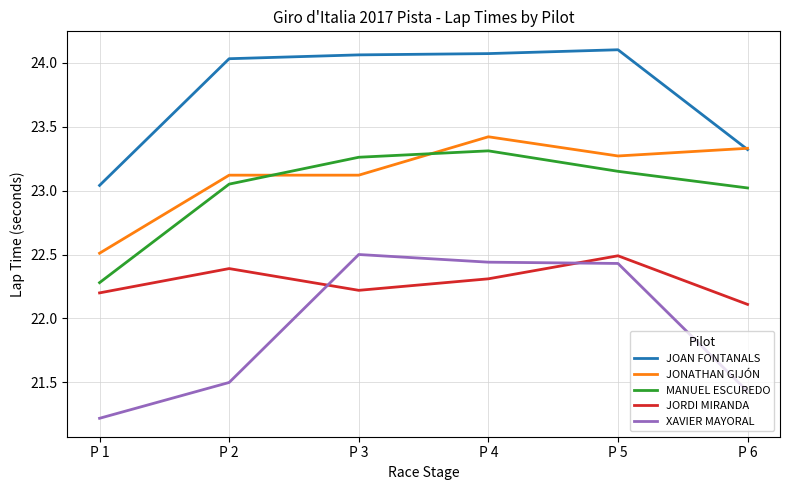

Which category has the lowest value in the JORDI MIRANDA series?

P 6